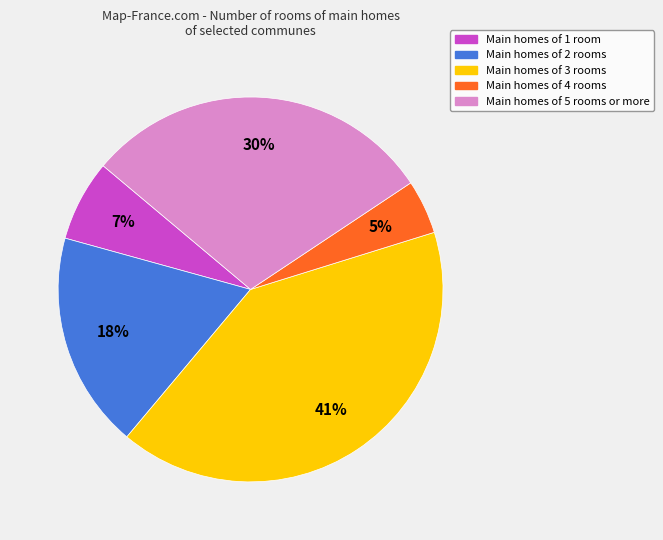

Which category has the smallest portion of the pie?

Main homes of 4 rooms